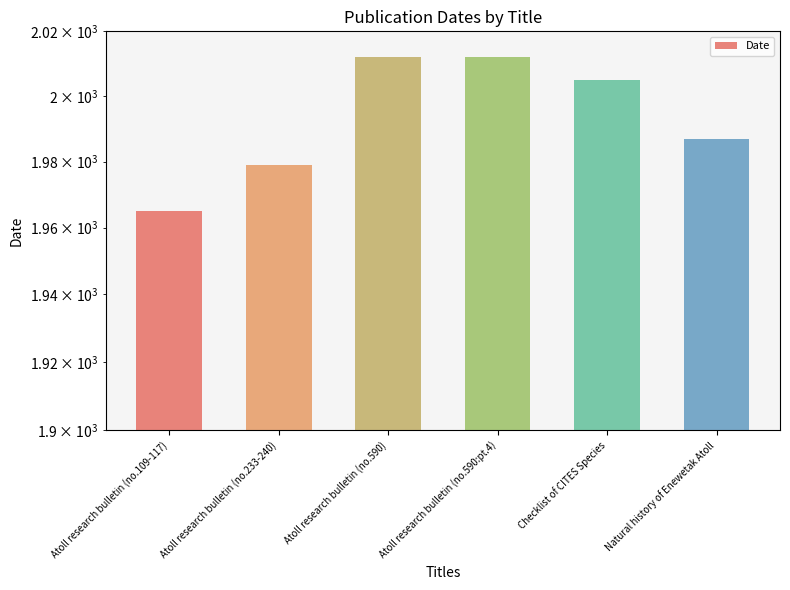

At which category does the chart reach its minimum across all series?

Atoll research bulletin (no.109-117)